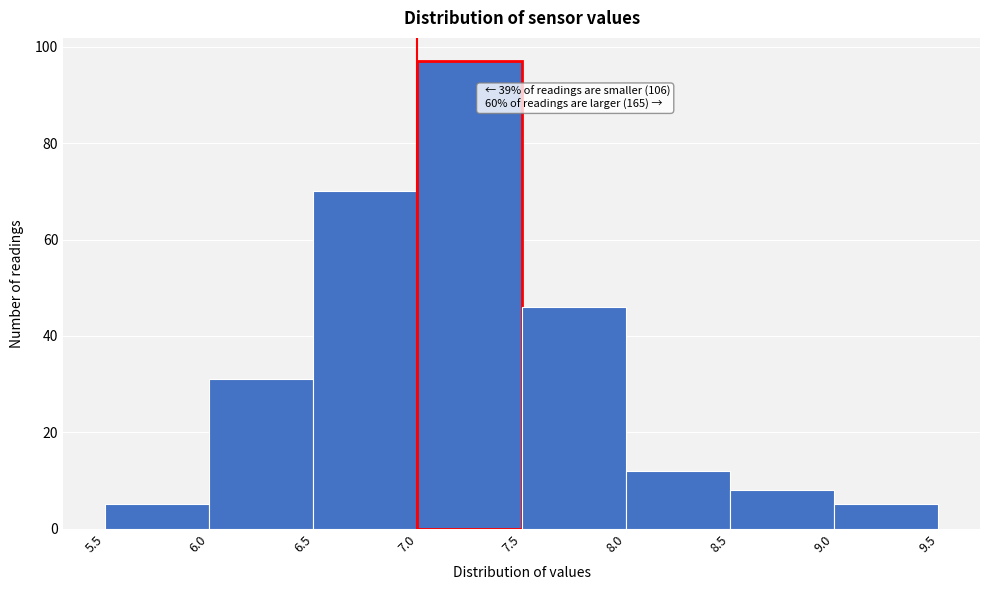

Over which range of the x-axis is the bar tallest?

7.0 to 7.5